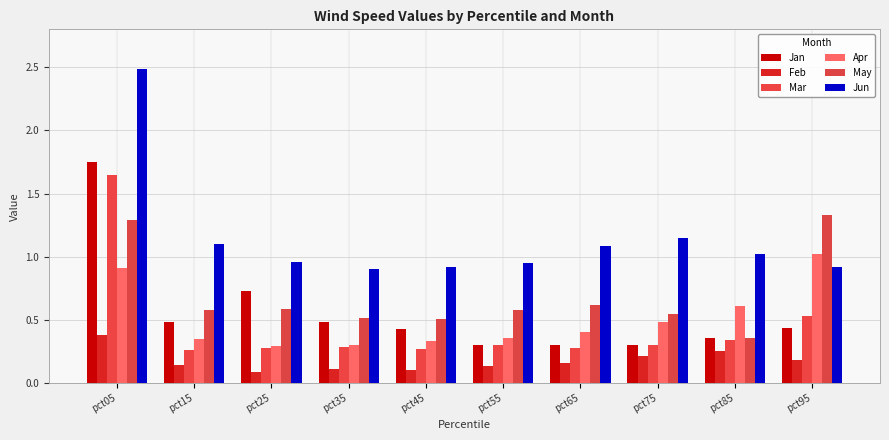

Reading left to right, extract all data points from this chart.

Jan: 1.8	0.5	0.7	0.5	0.4	0.3	0.3	0.3	0.4	0.4
Feb: 0.4	0.1	0.1	0.1	0.1	0.1	0.2	0.2	0.3	0.2
Mar: 1.7	0.3	0.3	0.3	0.3	0.3	0.3	0.3	0.3	0.5
Apr: 0.9	0.4	0.3	0.3	0.3	0.4	0.4	0.5	0.6	1.0
May: 1.3	0.6	0.6	0.5	0.5	0.6	0.6	0.5	0.4	1.3
Jun: 2.5	1.1	1.0	0.9	0.9	1.0	1.1	1.1	1.0	0.9